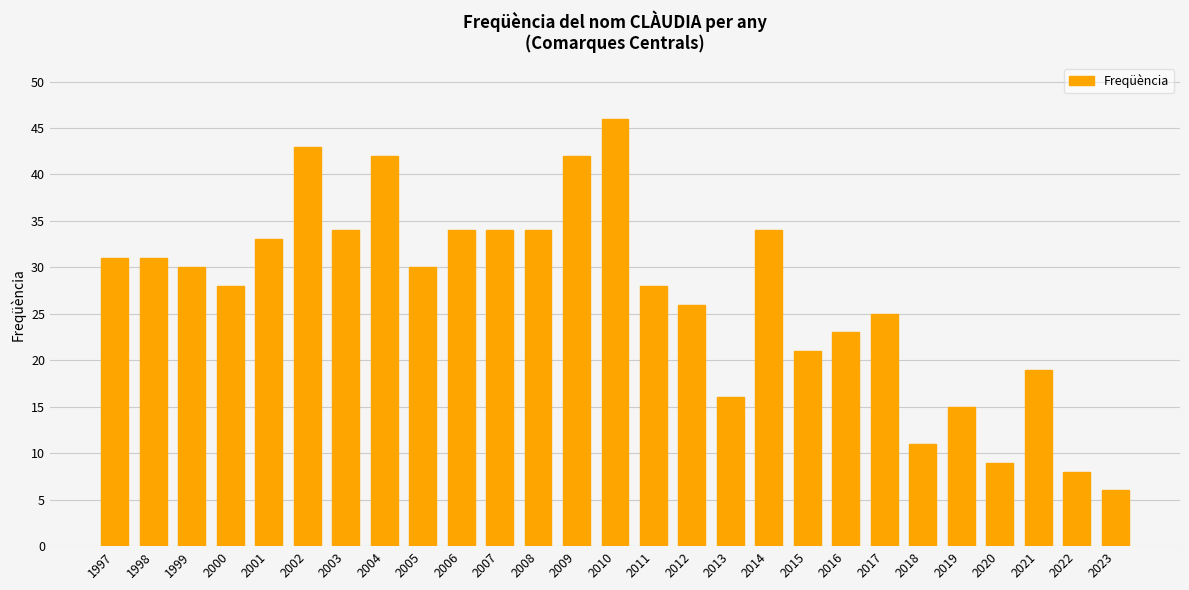

Which category has the lowest value across all series?

2023